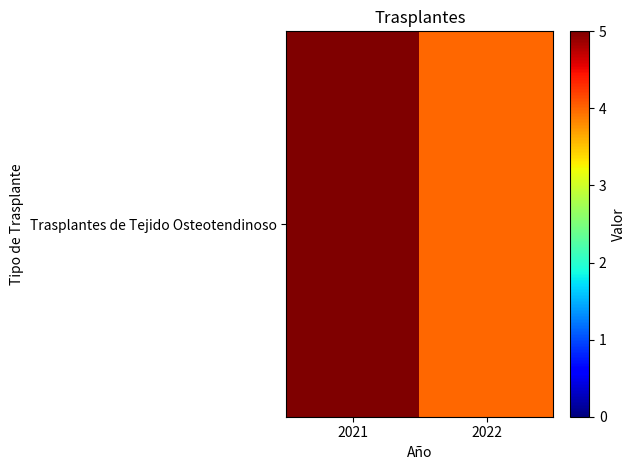

List the labels in order of value, smallest first.

2022, 2021